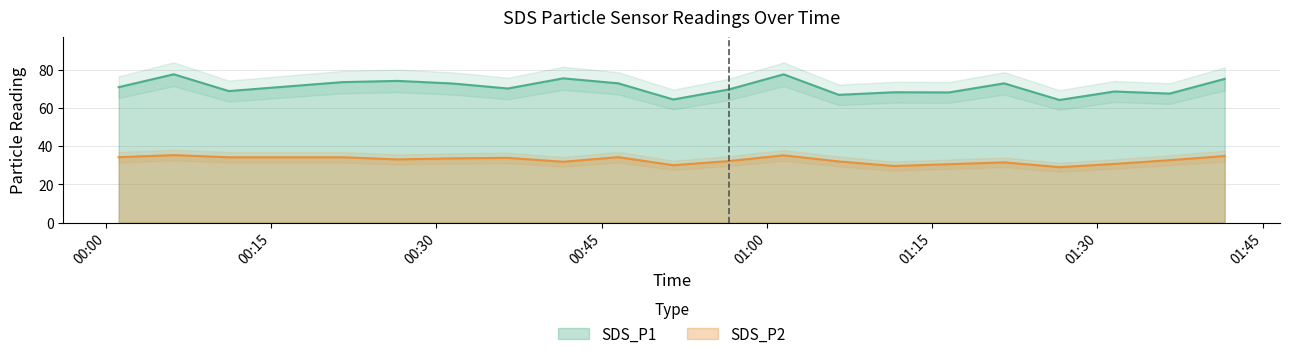

Reading left to right, list all the values displayed in this chart.

SDS_P1: 70.8	77.5	68.8	73.4	74.1	72.7	70.1	75.4	72.8	64.3	69.6	77.5	66.8	68.1	68.0	72.8	64.1	68.5	67.4	75.1
SDS_P2: 34.2	35.3	34.1	34.1	33.0	33.6	33.9	31.8	34.2	30.0	32.1	35.2	32.0	29.6	30.5	31.5	29.0	30.7	32.6	34.8